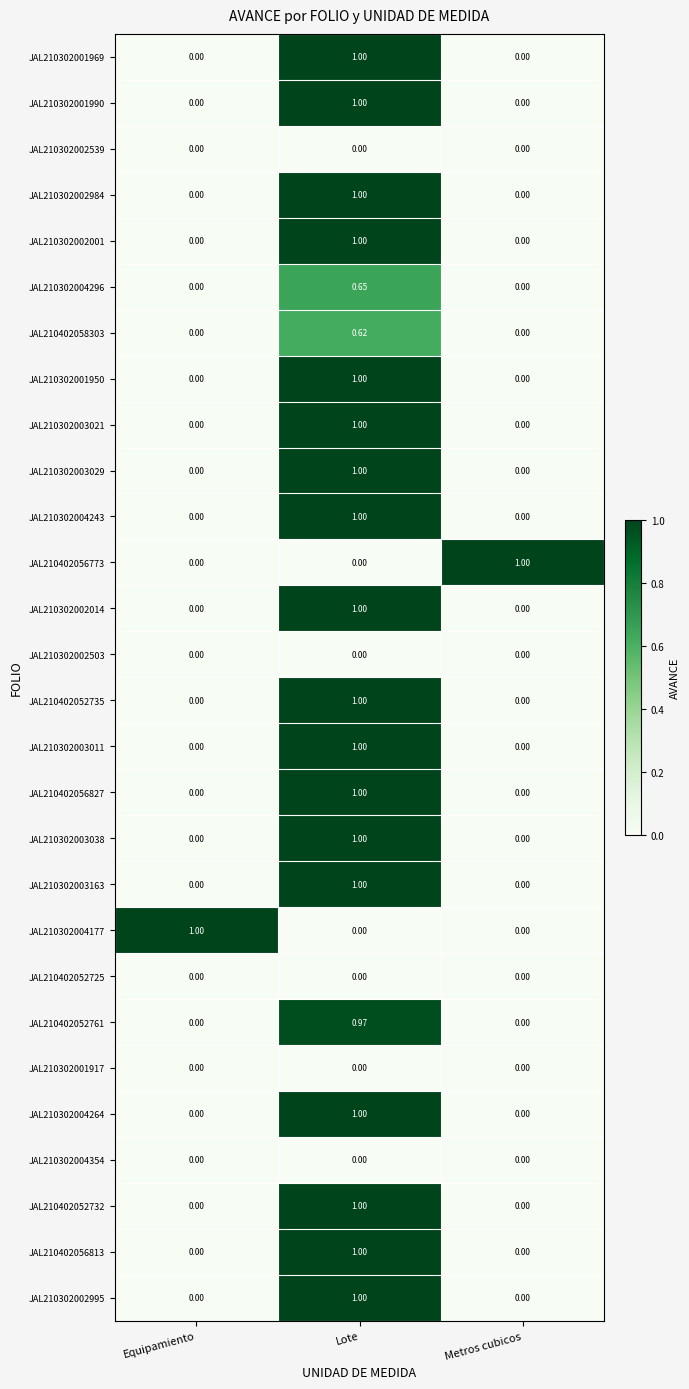

At which category is the sum across all series the highest?

Lote